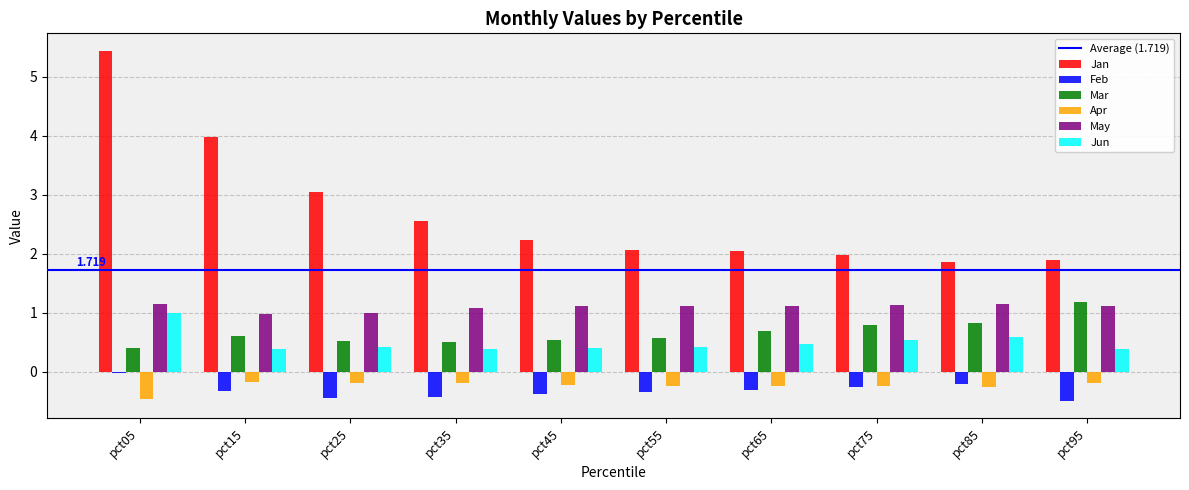

What is the sum of all May values?

10.9